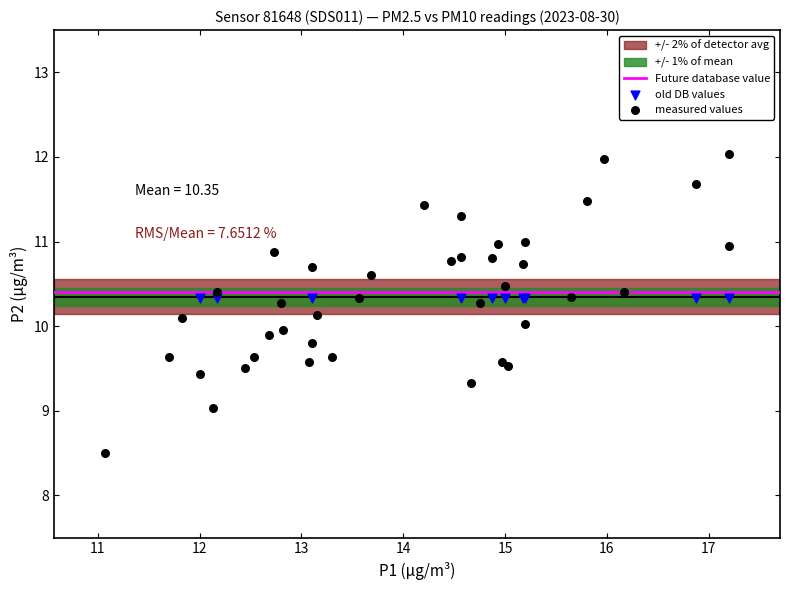

Which series reaches the maximum Y coordinate?

measured values